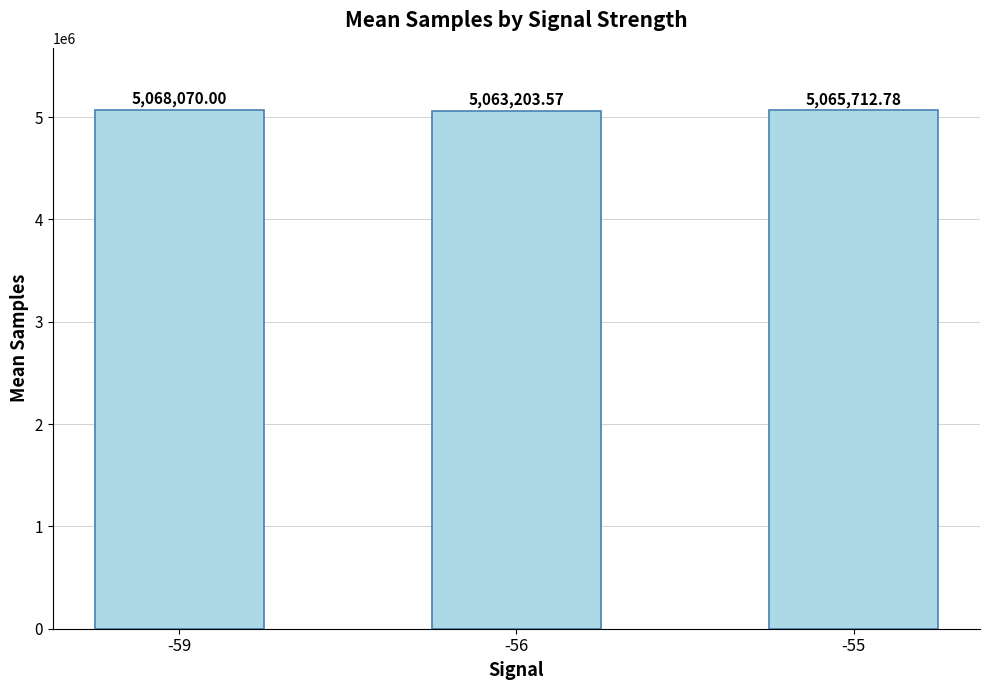

Reading right to left, what are all the values shown in this chart?

-55=5065712.8	-56=5063203.6	-59=5068070.0